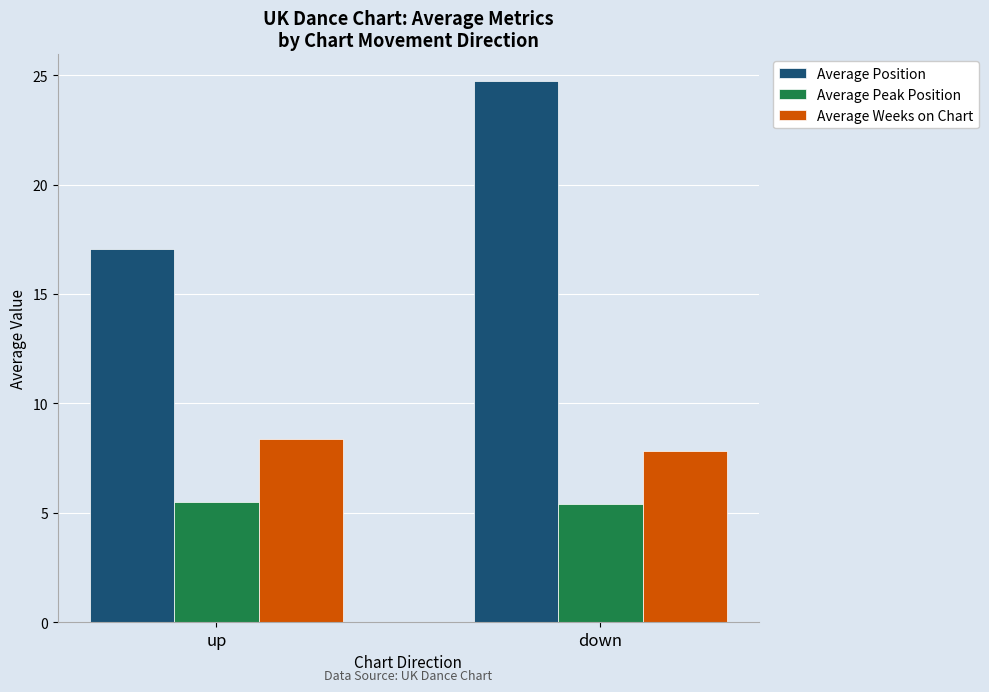

What is the maximum value for Average Peak Position?

5.5